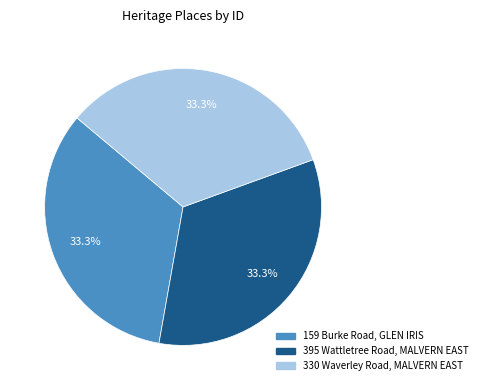

Approximately how many times larger is the value at 159 Burke Road, GLEN IRIS compared to 330 Waverley Road, MALVERN EAST?

1.0